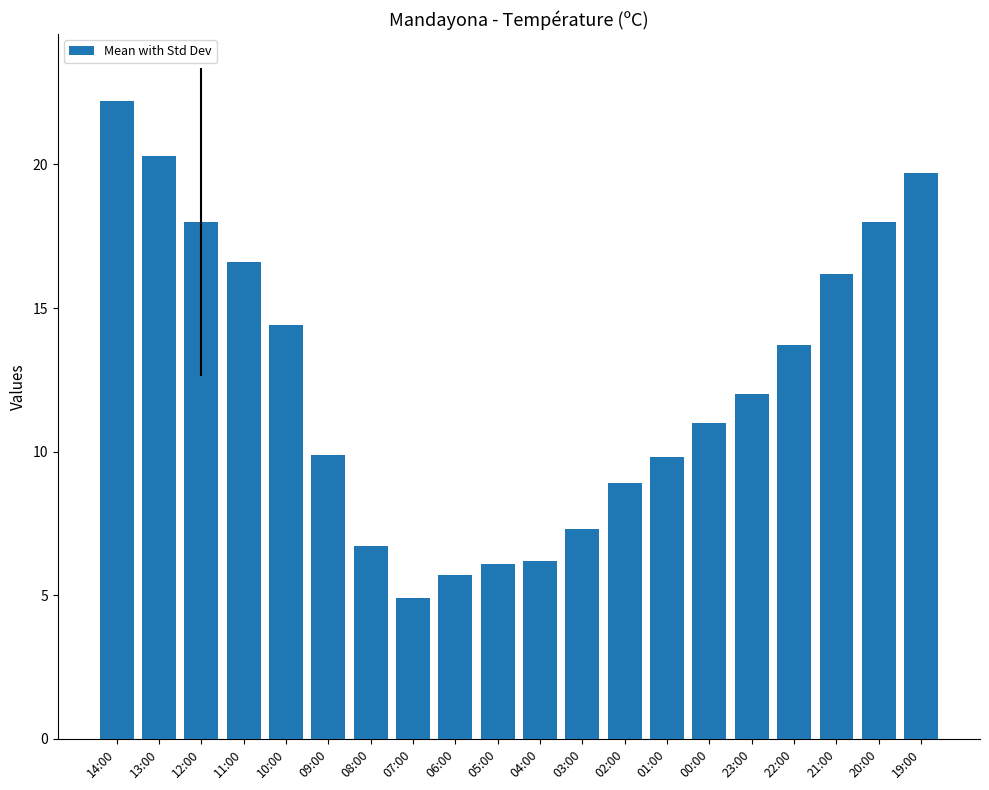

Does the chart contain stacked bars?

No